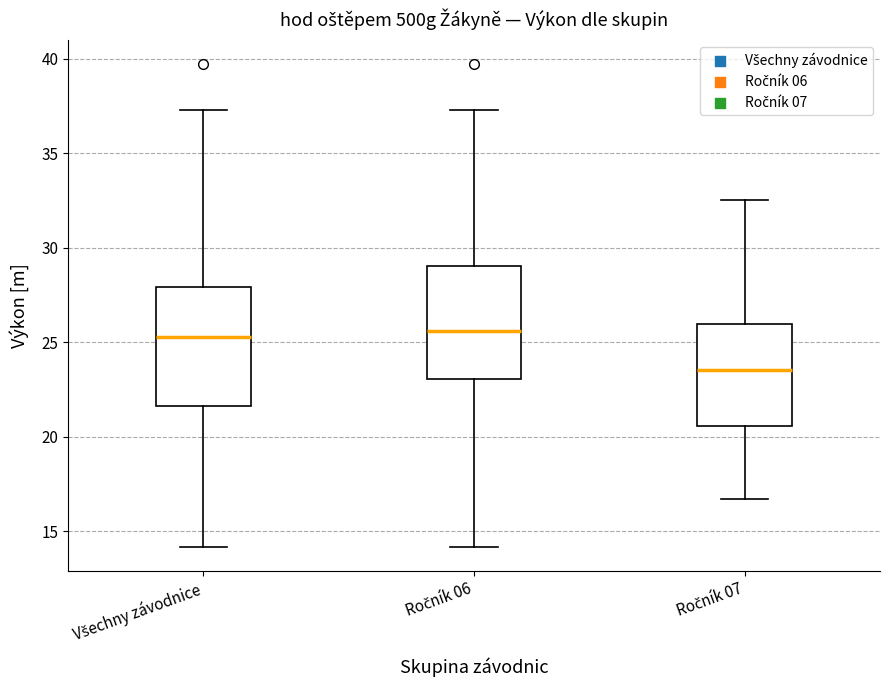

Where does the median line of the box for Všechny závodnice sit on the y-axis? The values are not printed on the chart, so give them approximately, as read against the axis.

25.5